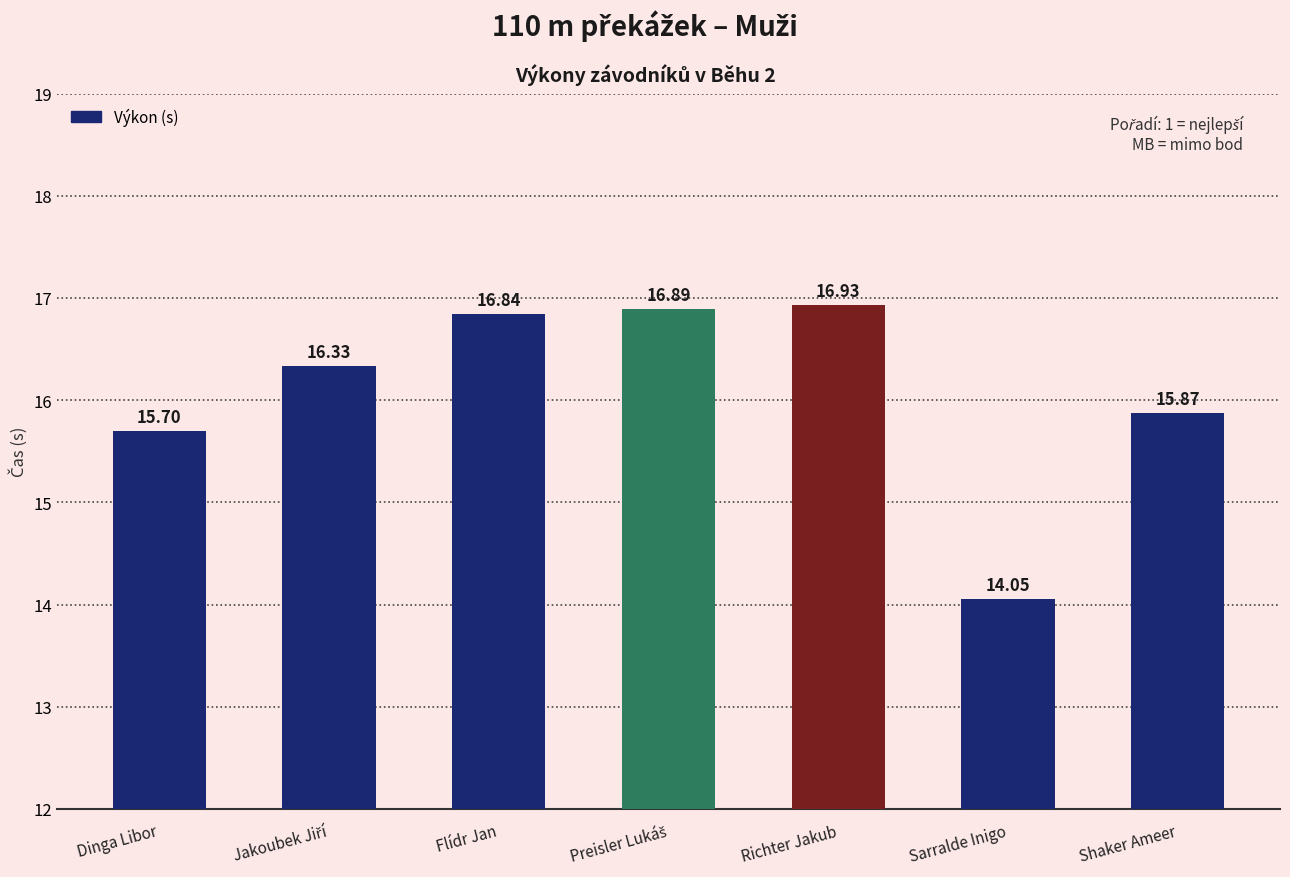

What is the value of the 3rd bar from the left?

16.8